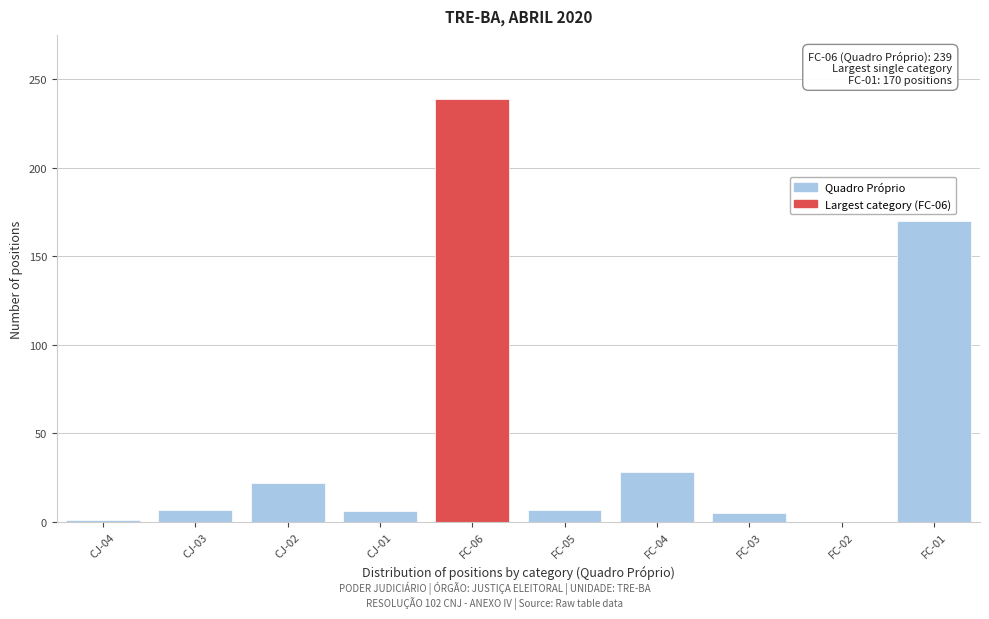

What is the maximum value shown in the chart?

239